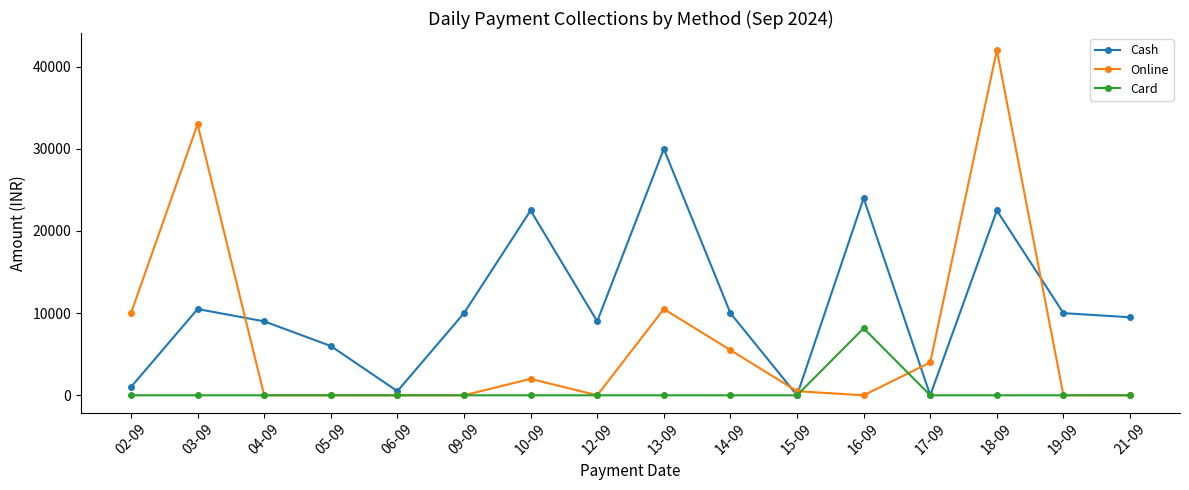

Where is the first local maximum for Online?

03-09